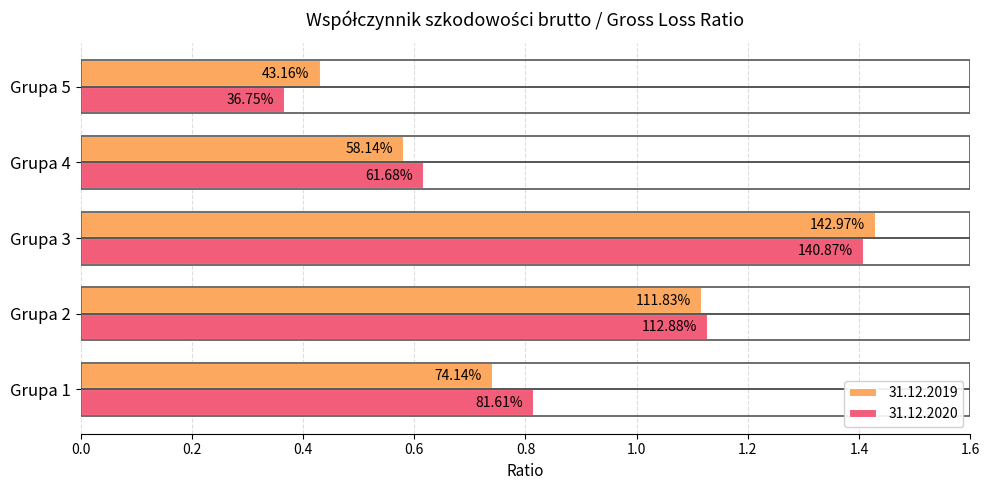

What are all the series names shown in the legend?

31.12.2019, 31.12.2020